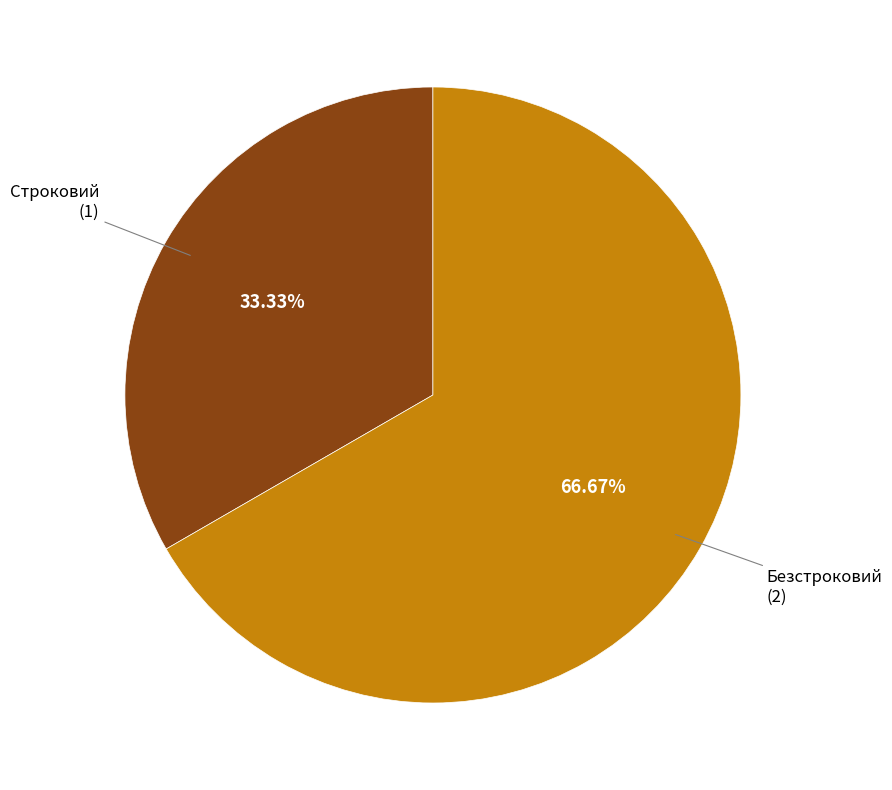

Is there any slice that represents more than half of the pie?

Yes